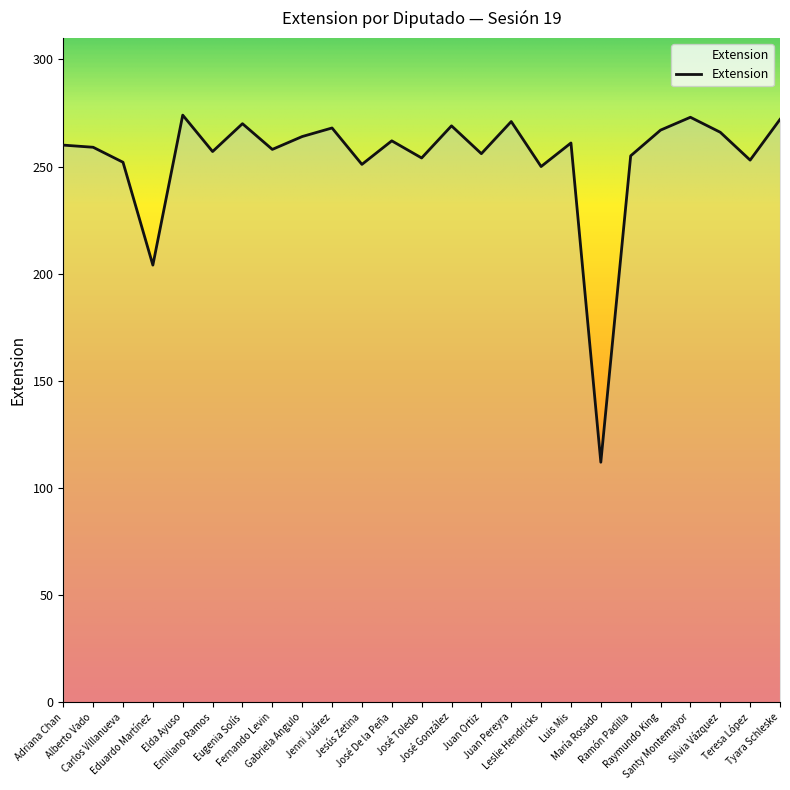

The chart shows a value of 398 at Alberto Vado. True or false?

False